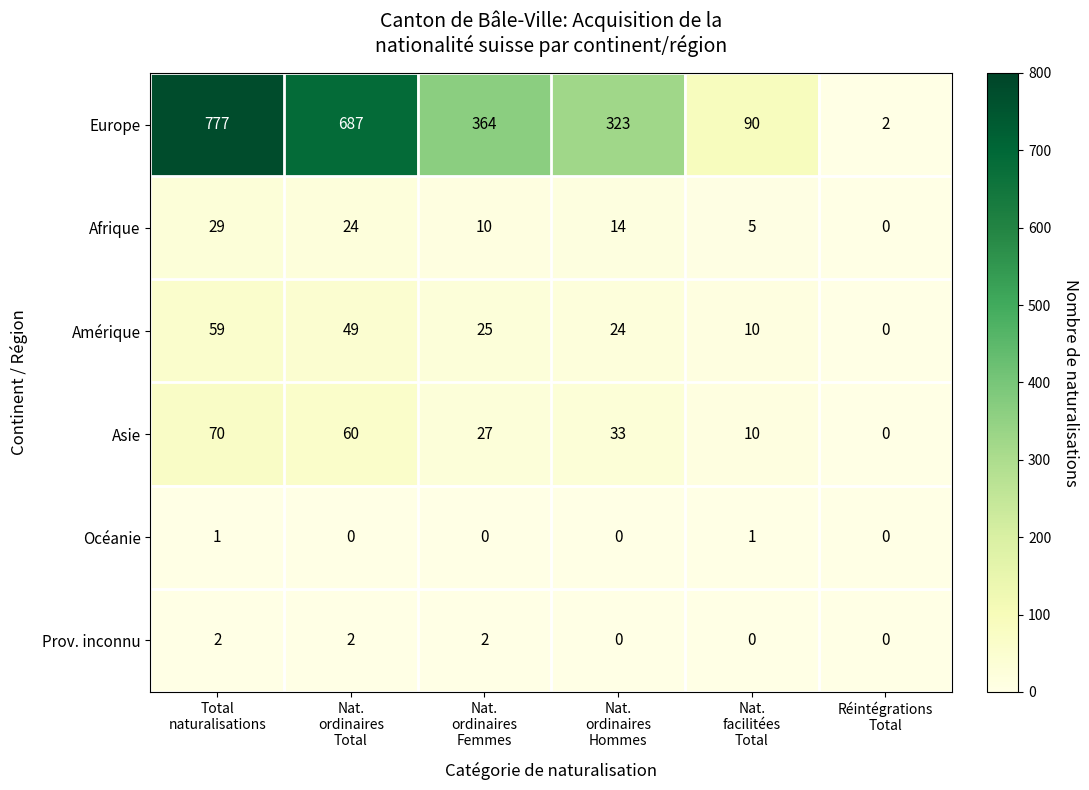

At how many categories does at least one series exceed 167?

4